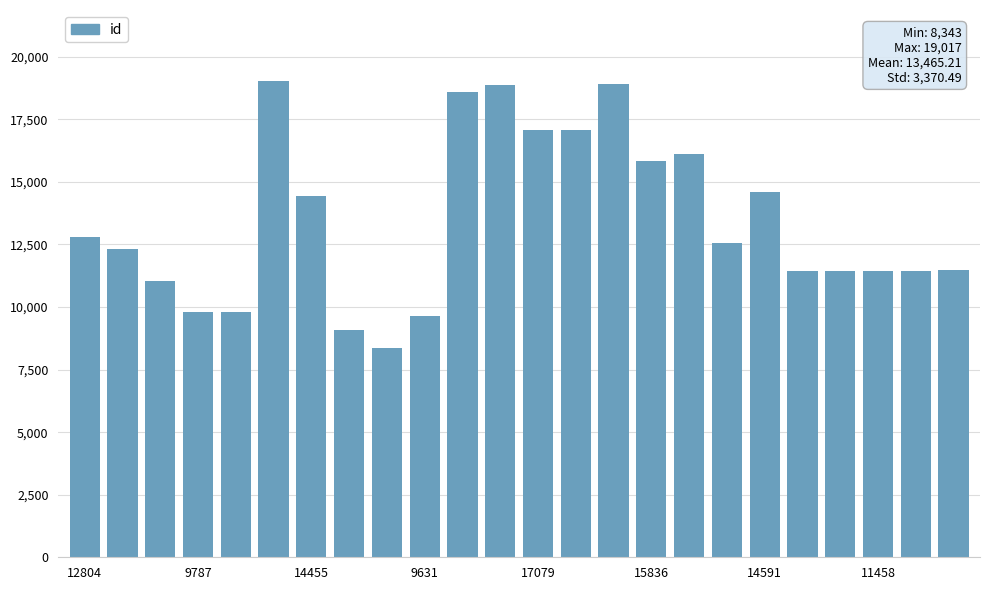

What is the value of the 15th bar from the left?

18895